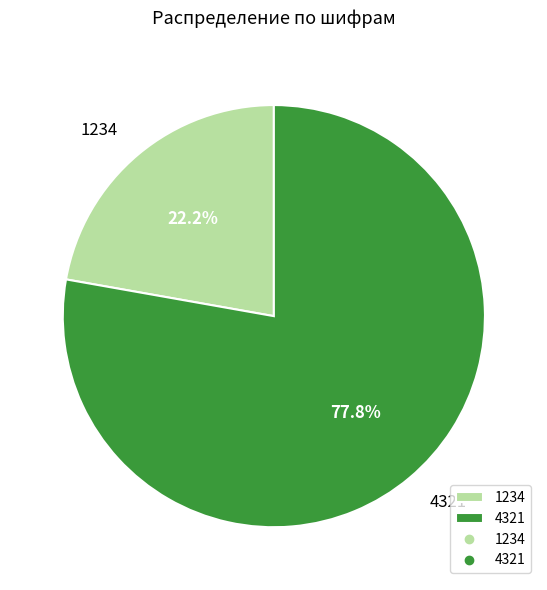

Rank the categories by value from lowest to highest.

1234, 4321